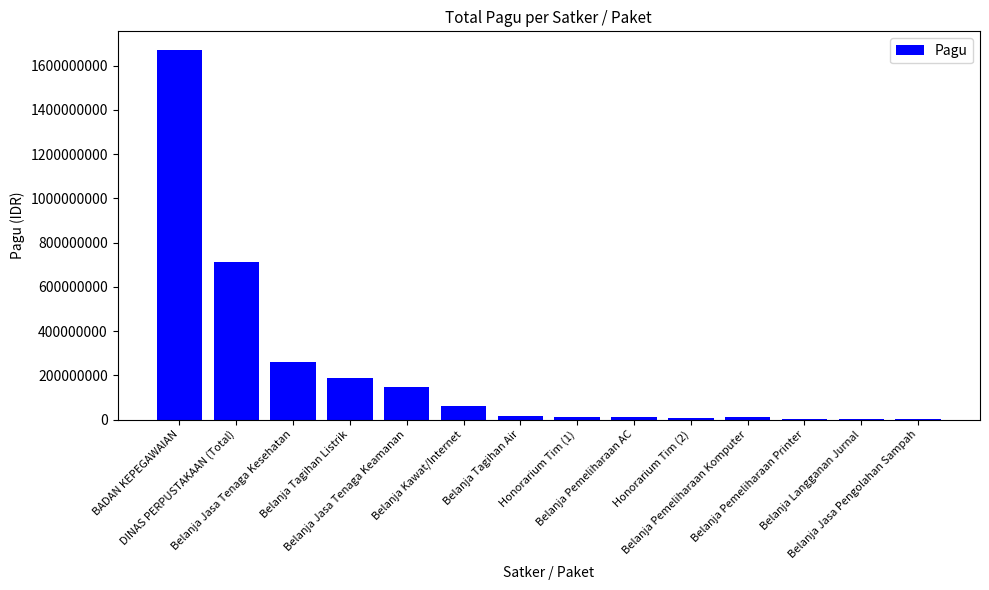

The chart shows a value of 2962601926 at BADAN KEPEGAWAIAN. True or false?

False